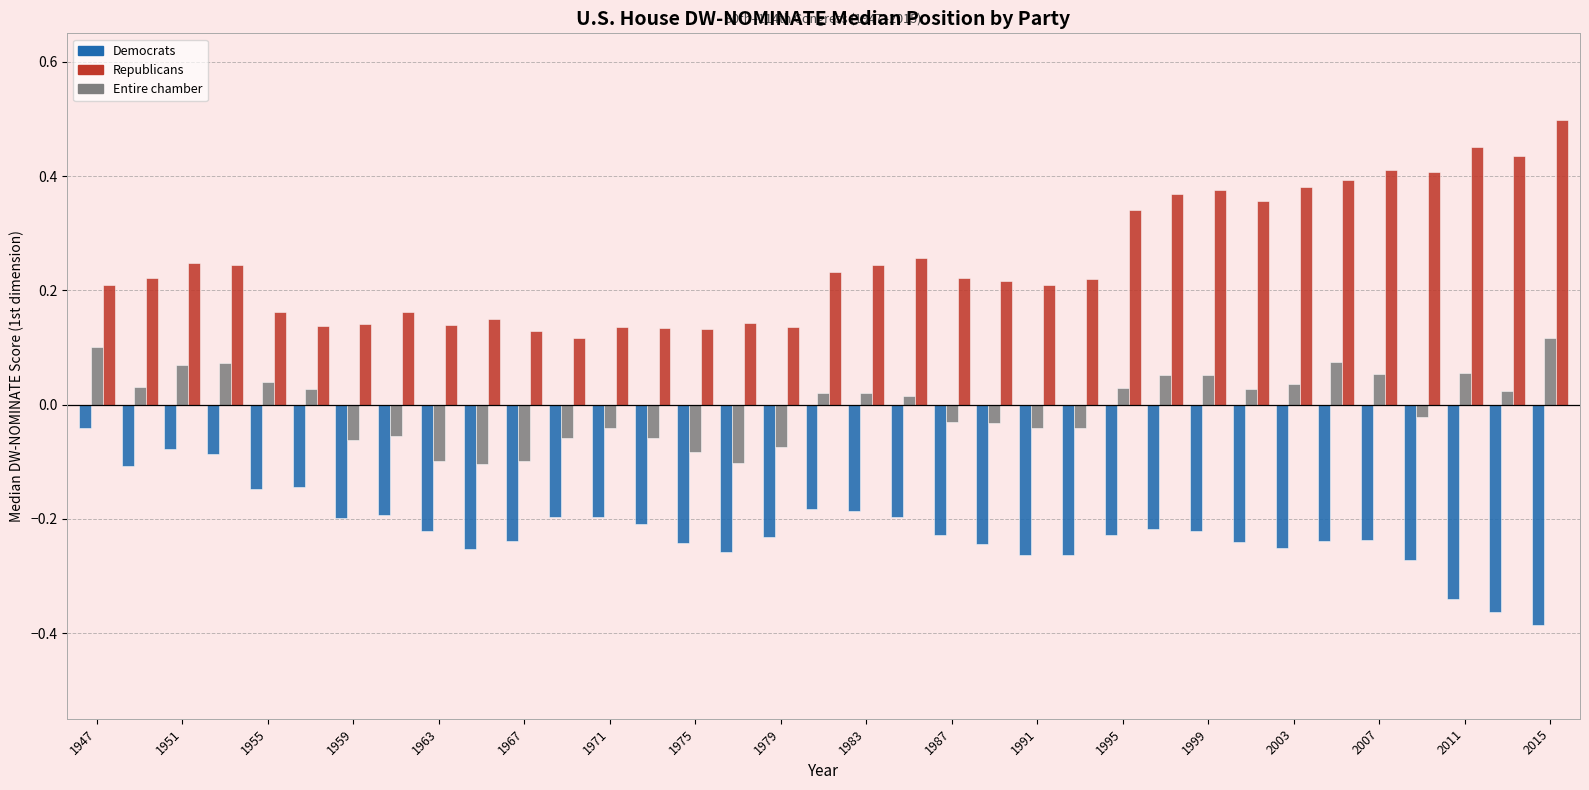

Rank the series by their average value, from lowest to highest.

Democrats, Entire chamber, Republicans